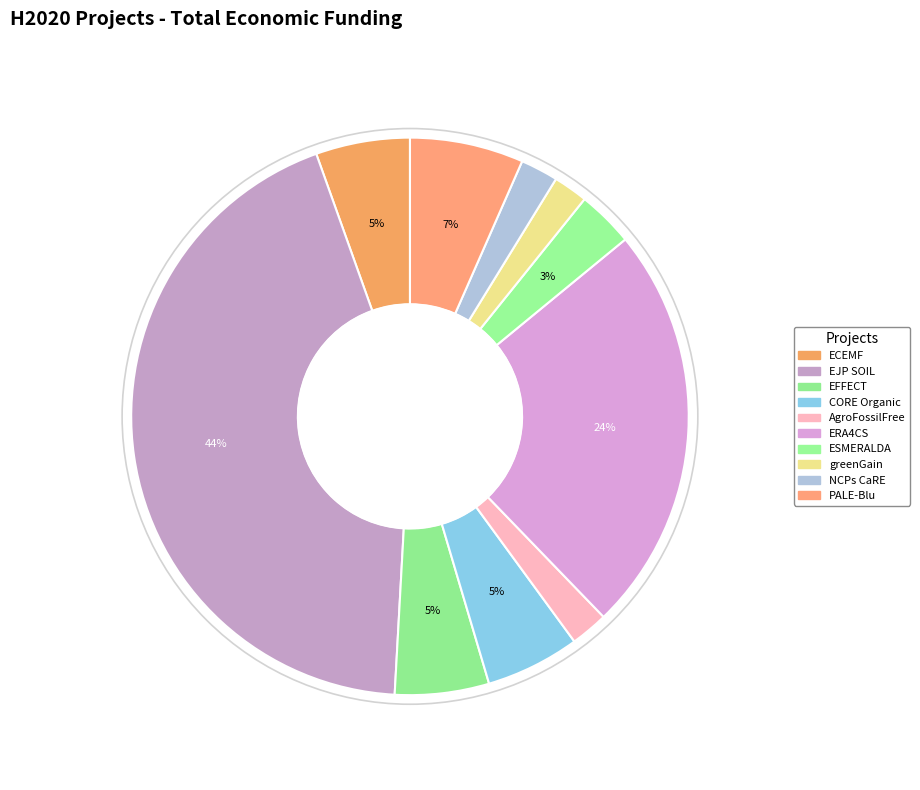

What is the ratio of the value at ECEMF to the value at ERA4CS?

0.2